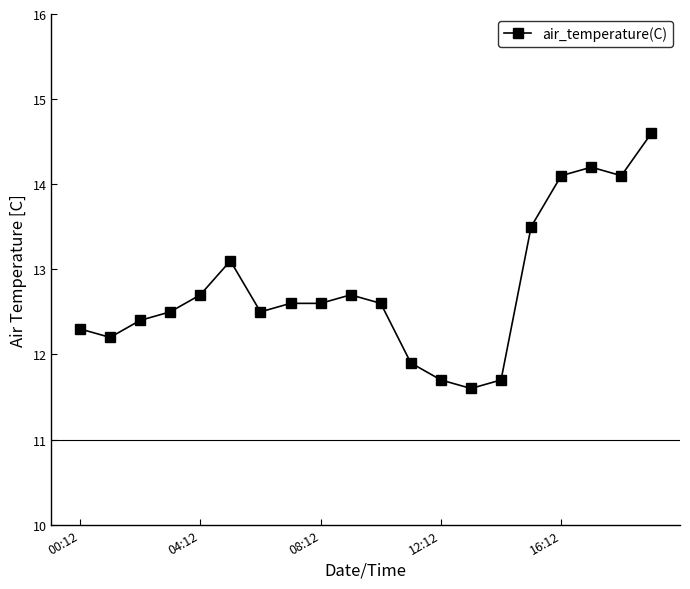

True or false: the data has more than 0 interior local peaks.

True